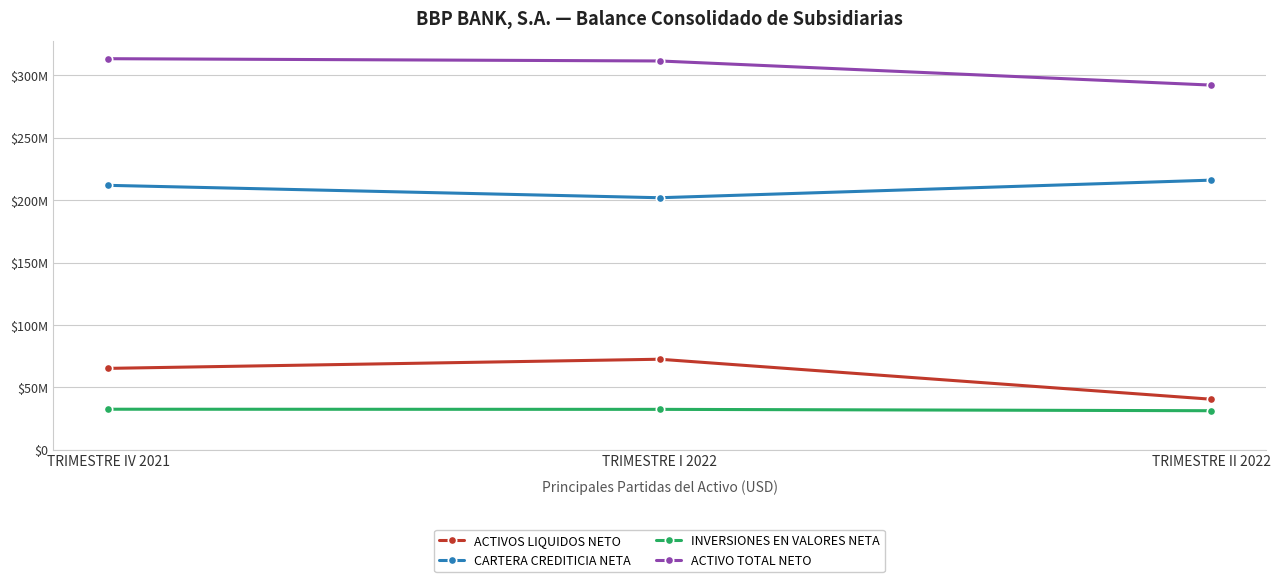

Where does the ACTIVOS LIQUIDOS NETO series first go above 65322902?

TRIMESTRE IV 2021